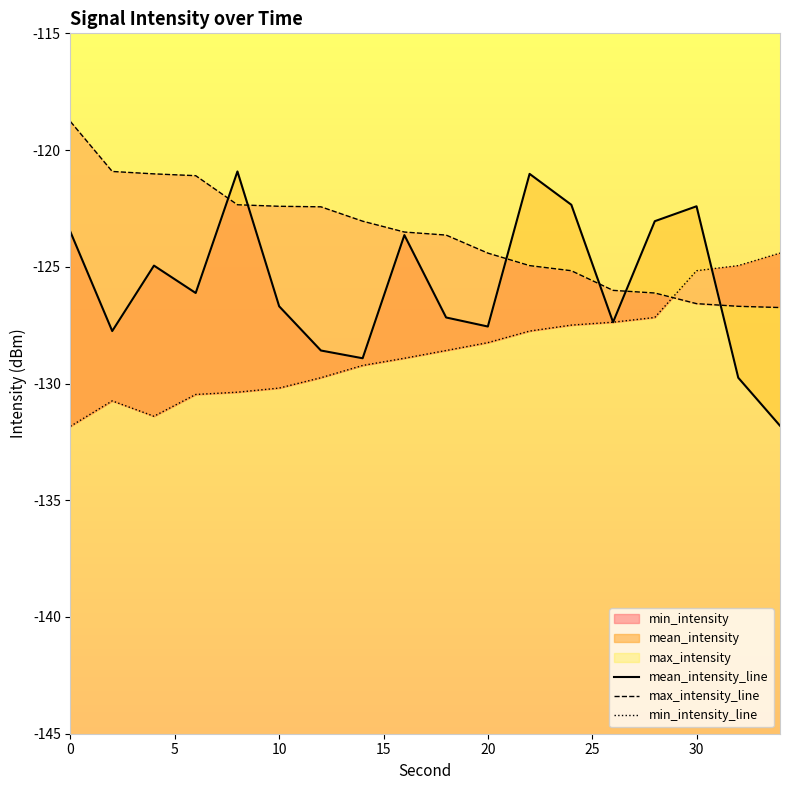

True or false: mean_intensity_line has a value of -123.5 at 0.

True